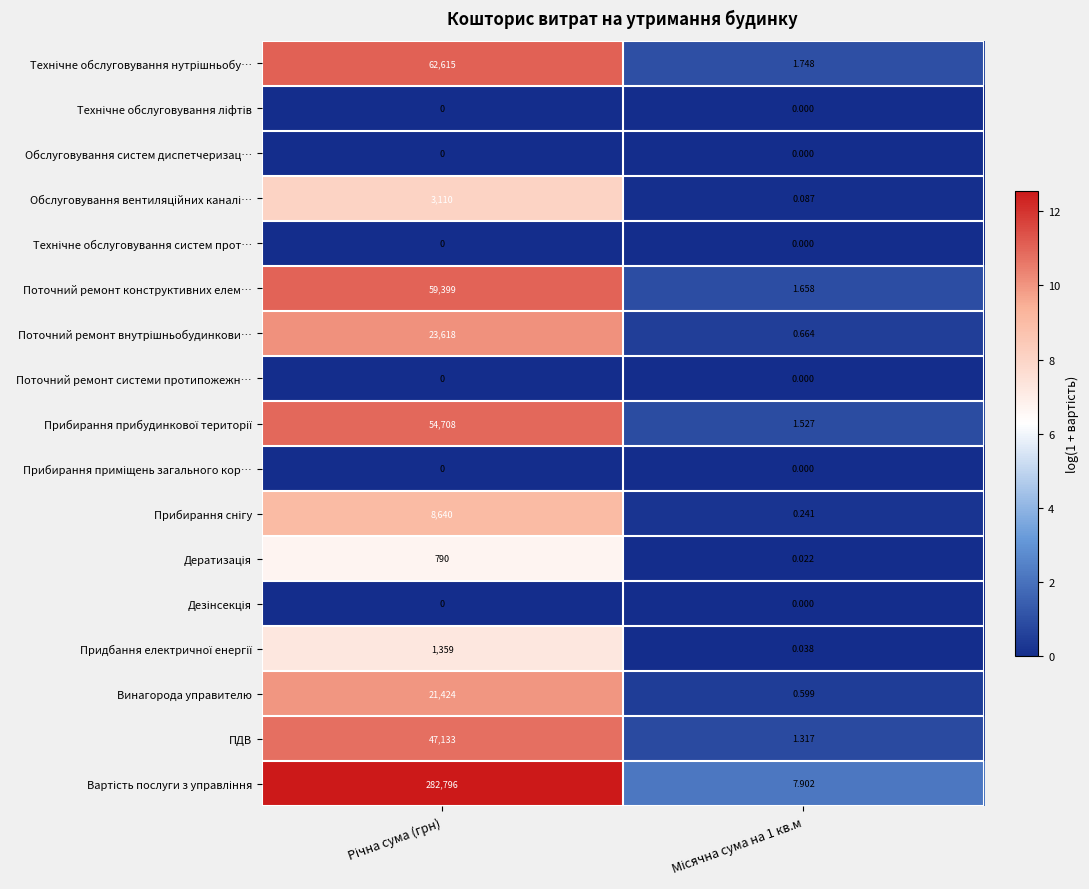

Rank the series by their maximum value, from highest to lowest.

Вартість послуги з управління, Технічне обслуговування нутрішньобу…, Поточний ремонт конструктивних елем…, Прибирання прибудинкової території, ПДВ, Поточний ремонт внутрішньобудинкови…, Винагорода управителю, Прибирання снігу, Обслуговування вентиляційних каналі…, Придбання електричної енергії, Дератизація, Технічне обслуговування ліфтів, Обслуговування систем диспетчеризац…, Технічне обслуговування систем прот…, Поточний ремонт системи протипожежн…, Прибирання приміщень загального кор…, Дезінсекція